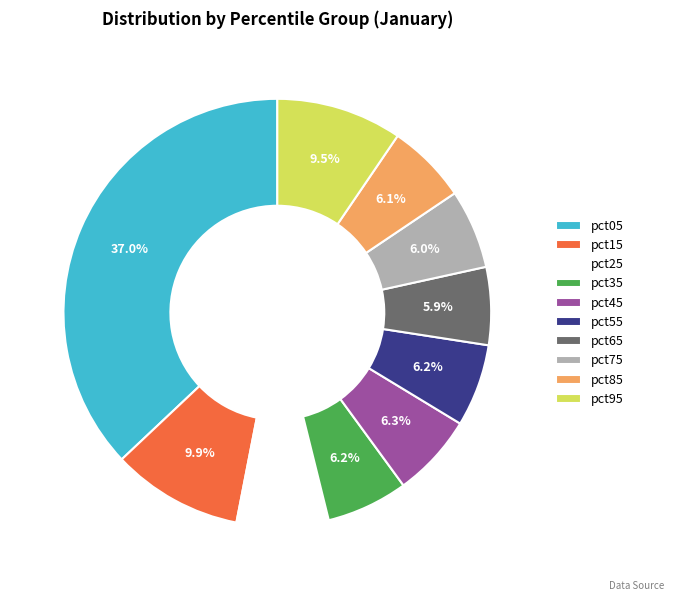

What is the largest slice in the pie chart?

pct05